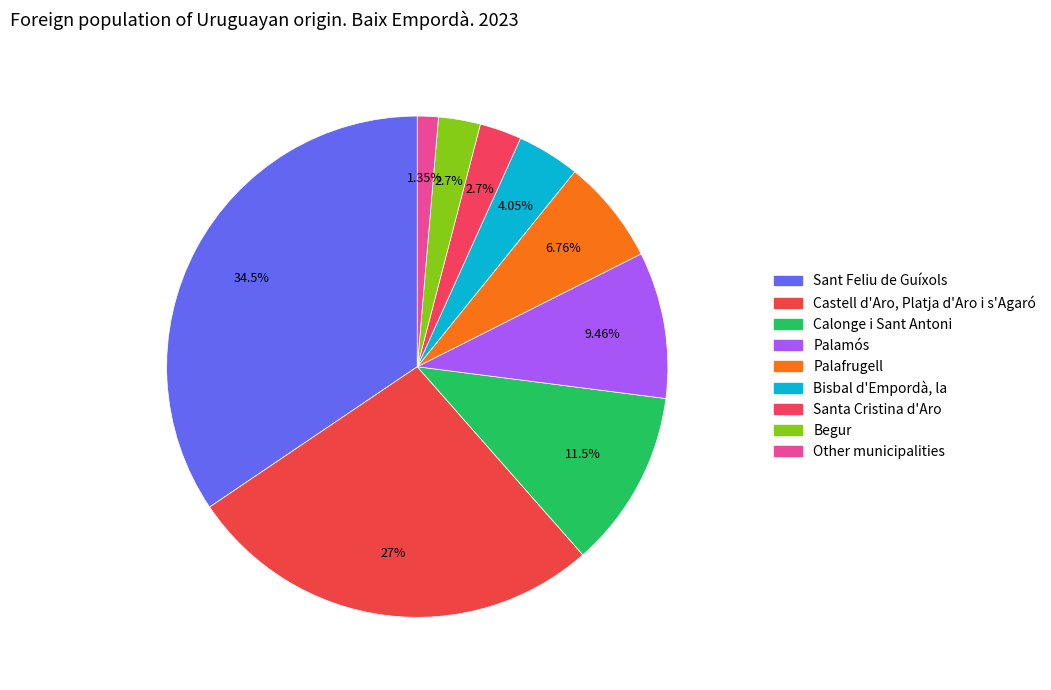

How many slices are in this pie chart?

9